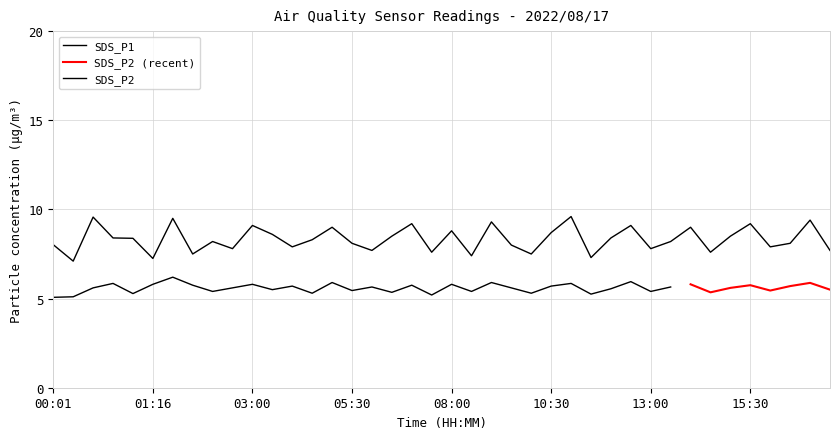

True or false: there are more than 0 points higher than both neighbors.

True